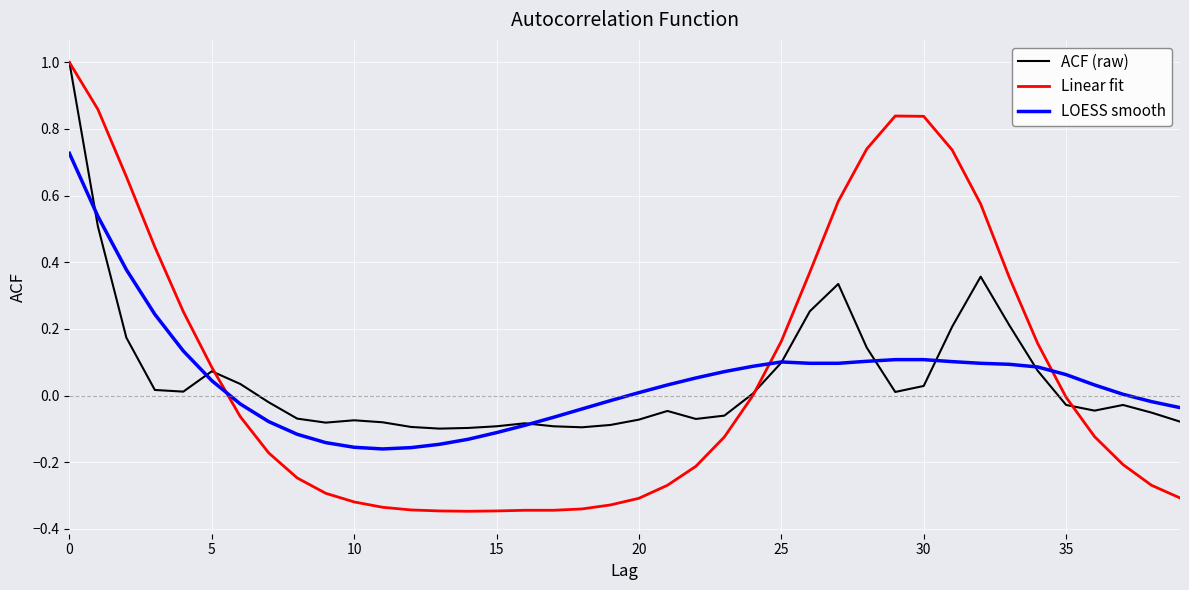

Which series has the widest spread of values?

Linear fit